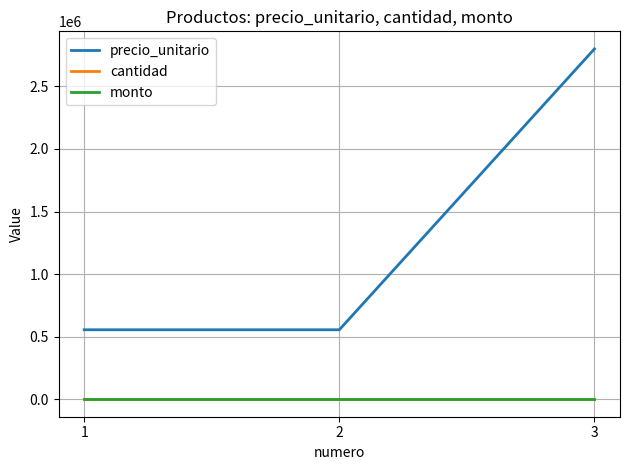

What is the total value across all series at 3?

2800000